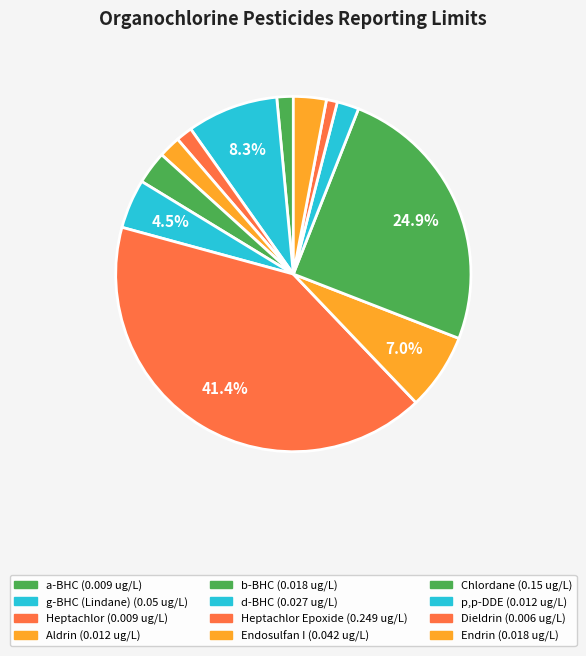

How many segments does this pie chart have?

12